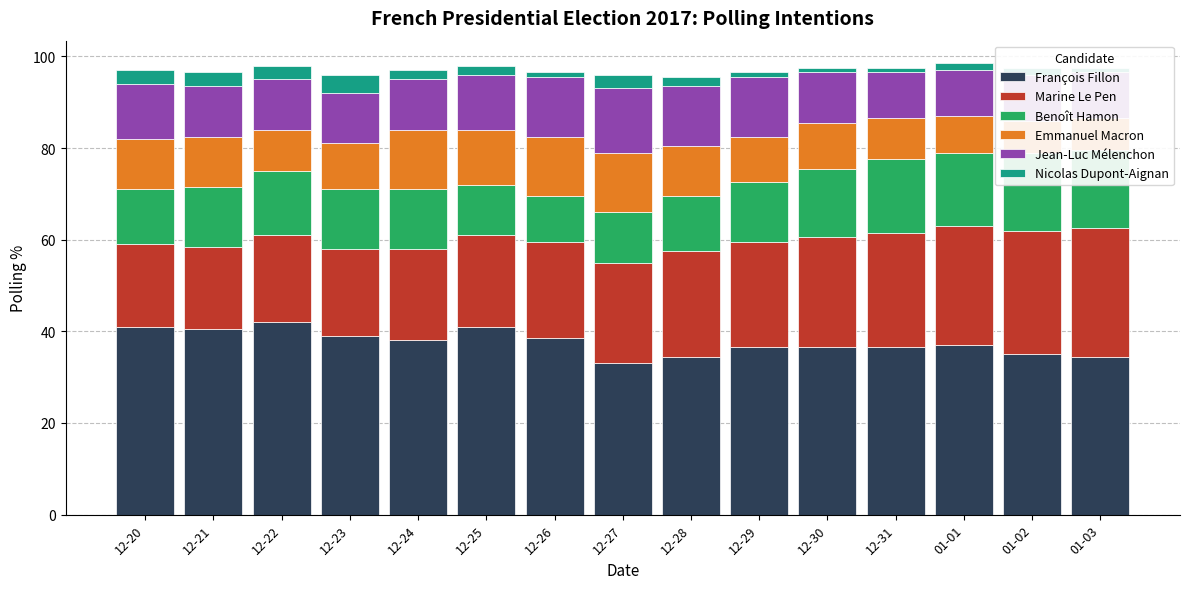

What is the difference between the maximum and second lowest values in the Emmanuel Macron series?

6.0